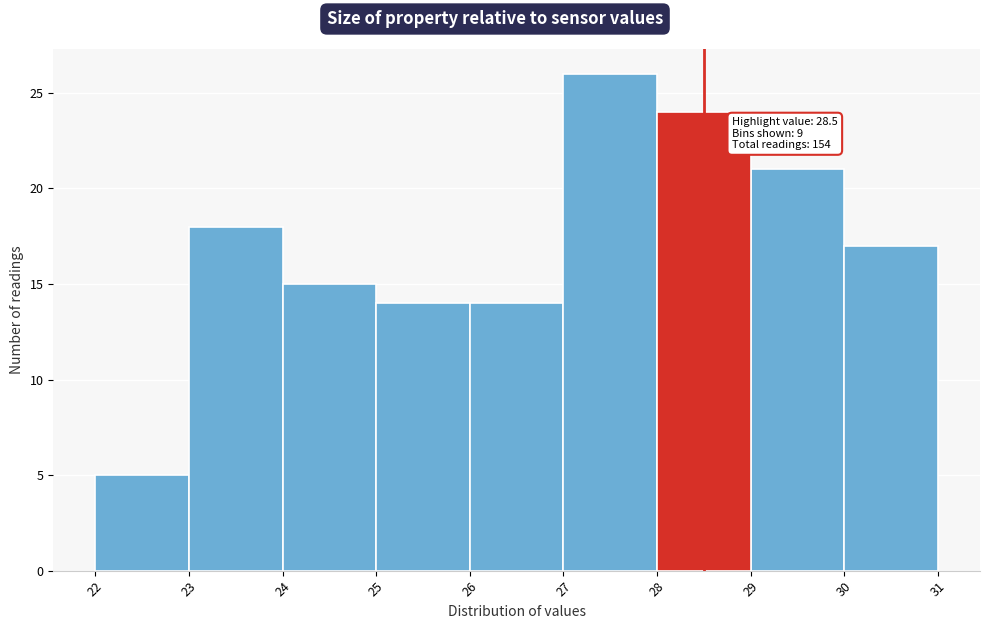

Which range on the x-axis has the tallest bar?

27 to 28